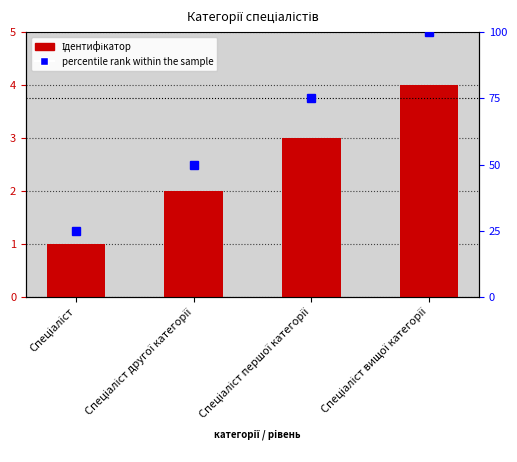

What value does the percentile rank within the sample series have at Спеціаліст першої категорії?

75